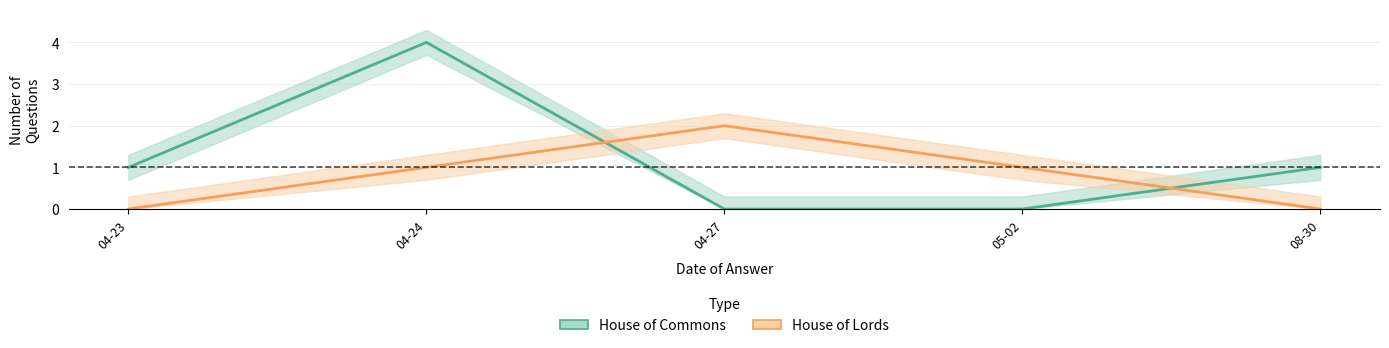

Where does the House of Lords series first go above 1?

04-27